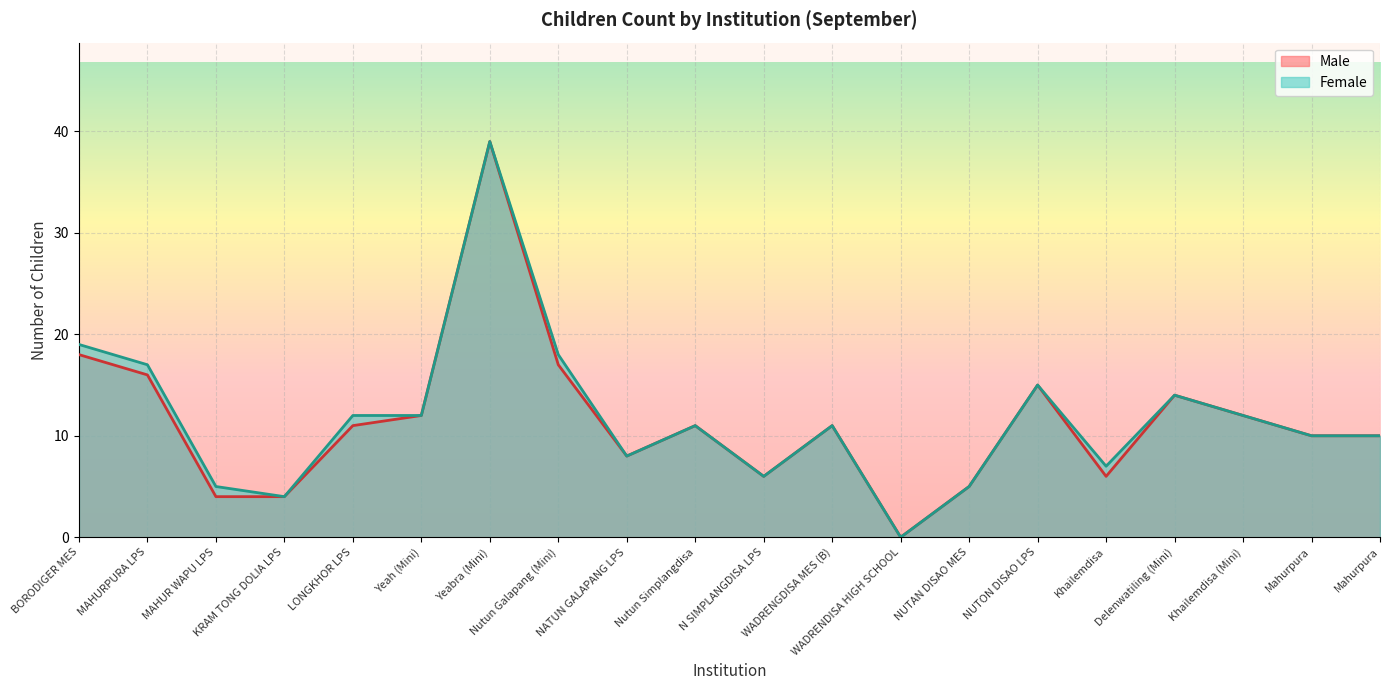

Is the value of Male at Nutun Simplangdisa greater than the value of Female at Mahurpura?

Yes